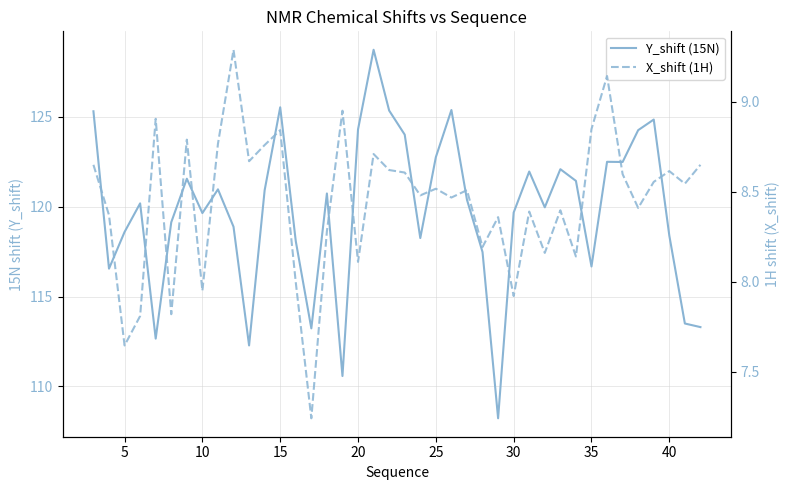

Which series has the largest range (max minus min)?

Y_shift (15N)